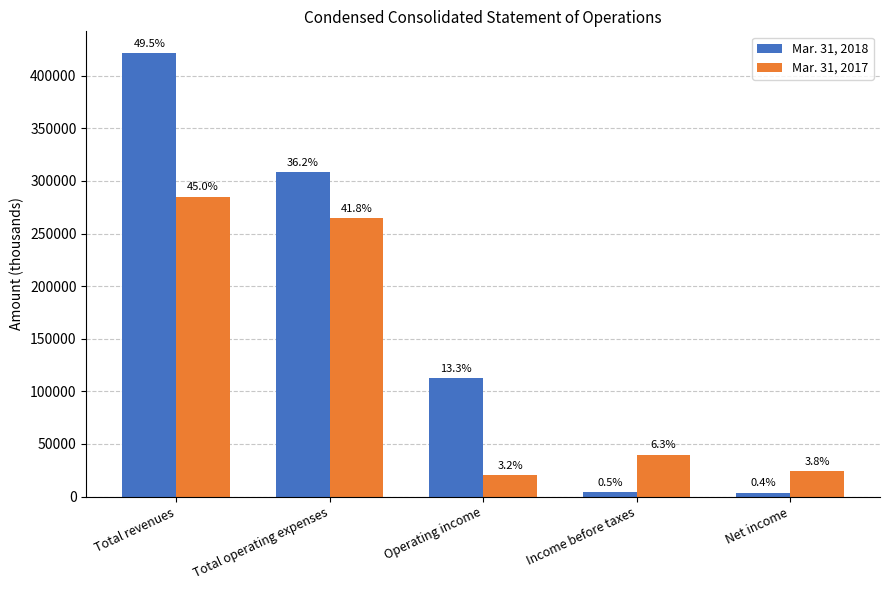

Is the value of Mar. 31, 2018 at Total revenues greater than the value of Mar. 31, 2017 at Total operating expenses?

Yes